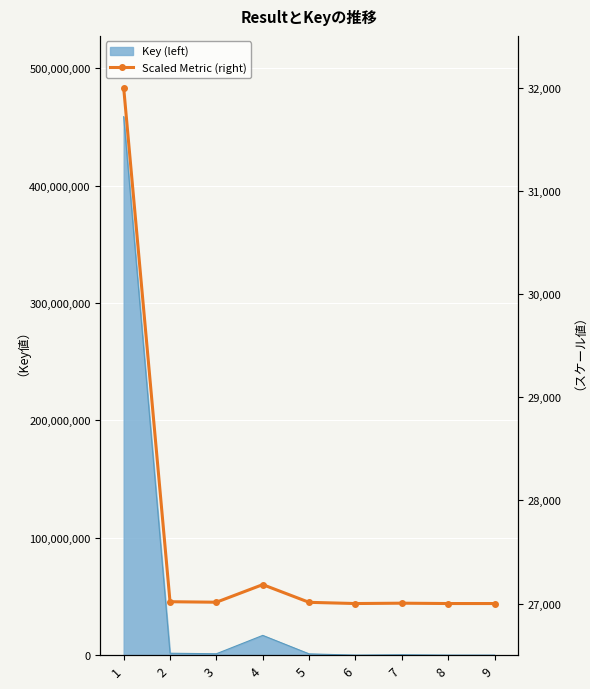

Where does the data first go above 27011?

1